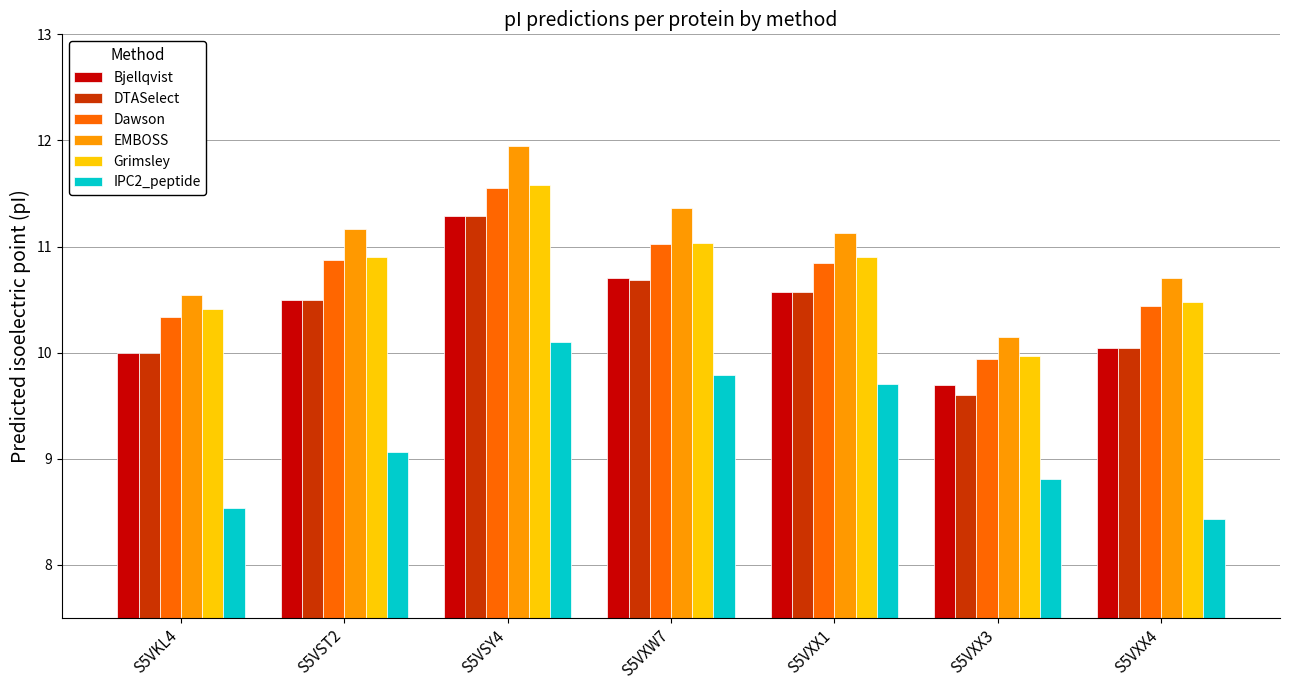

What value does the Grimsley series have at S5VXX1?

10.9